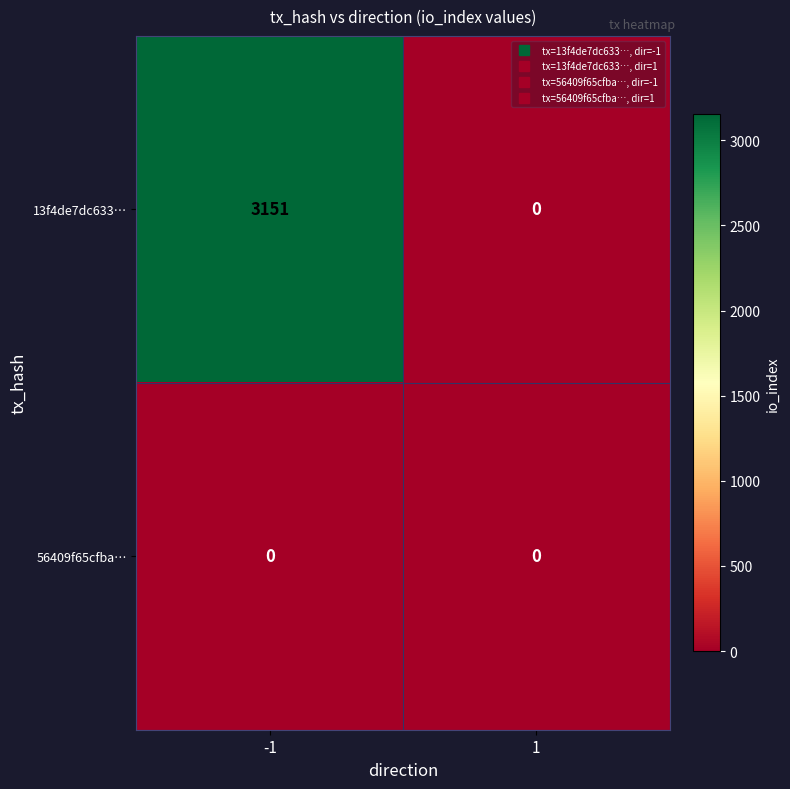

What is the difference between the highest and lowest values at -1?

3151